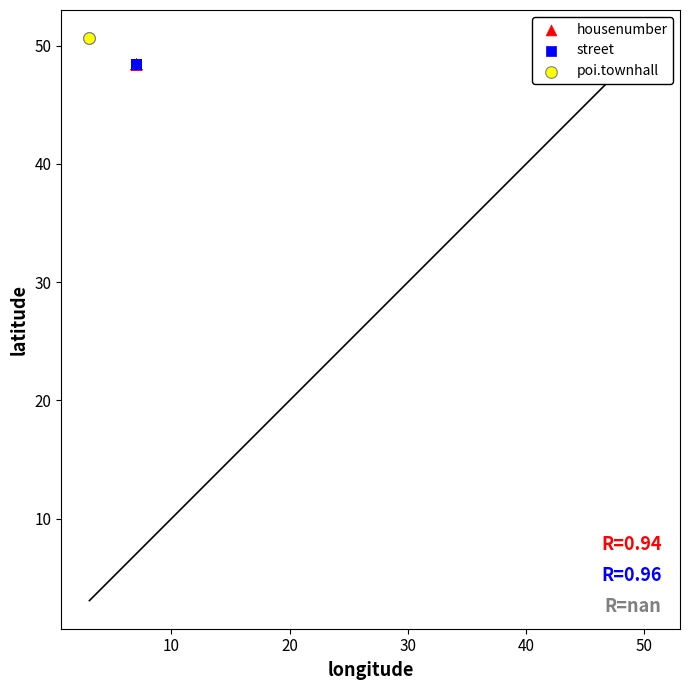

What are all the series names shown in the legend?

housenumber, street, poi.townhall